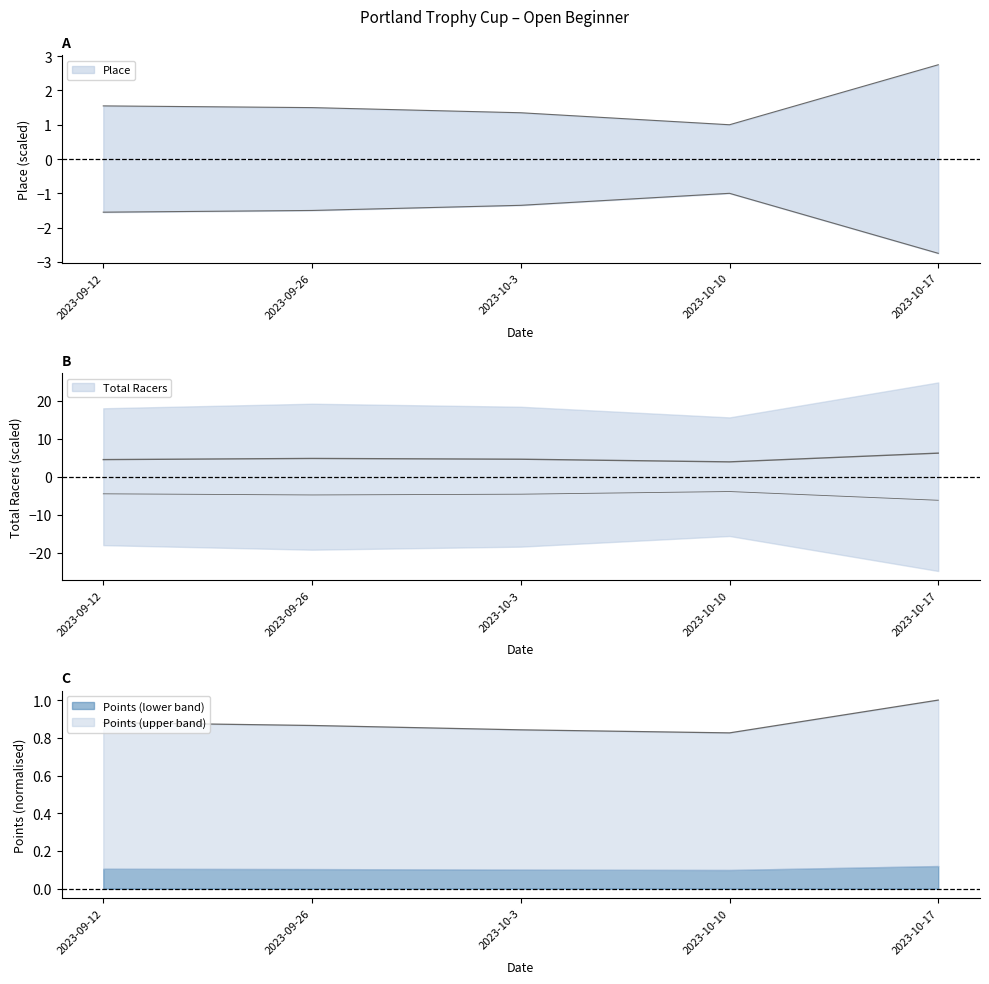

What is the difference between the second highest and minimum values in the Total Racers series?

0.9